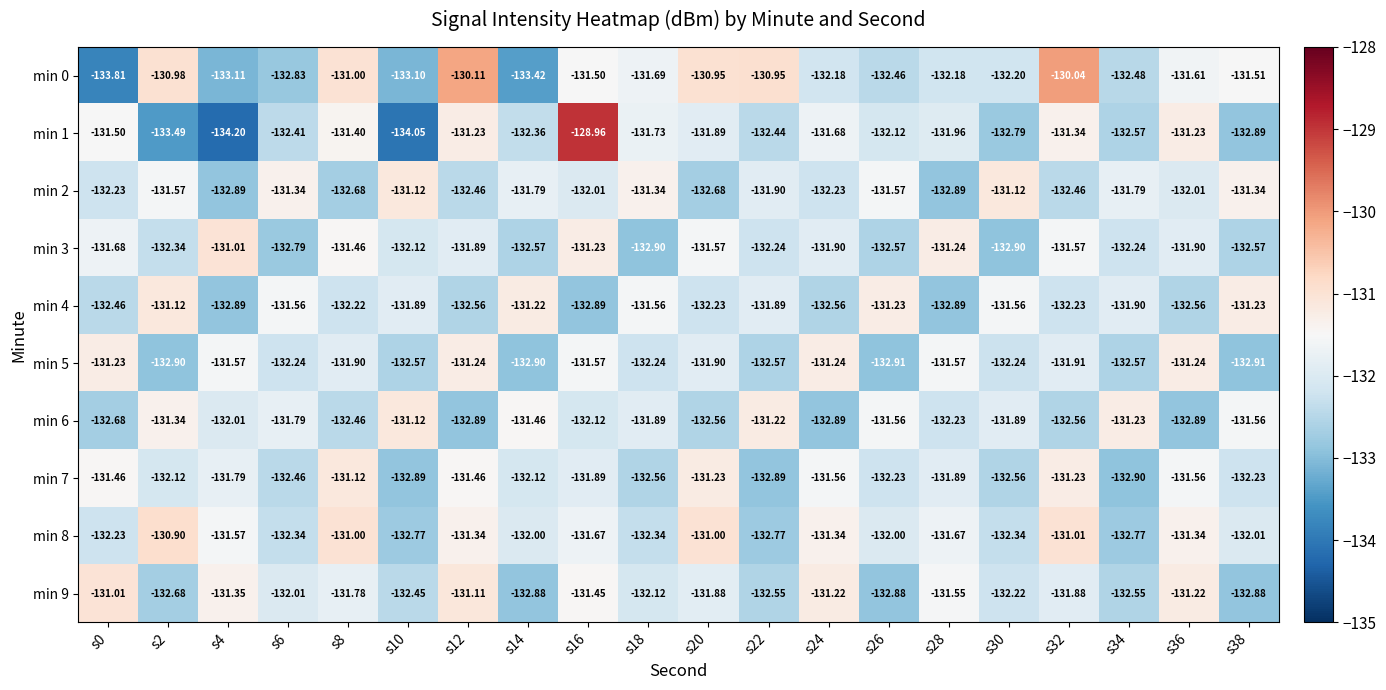

Is the value of min 3 at s28 greater than the value of min 9 at s14?

Yes